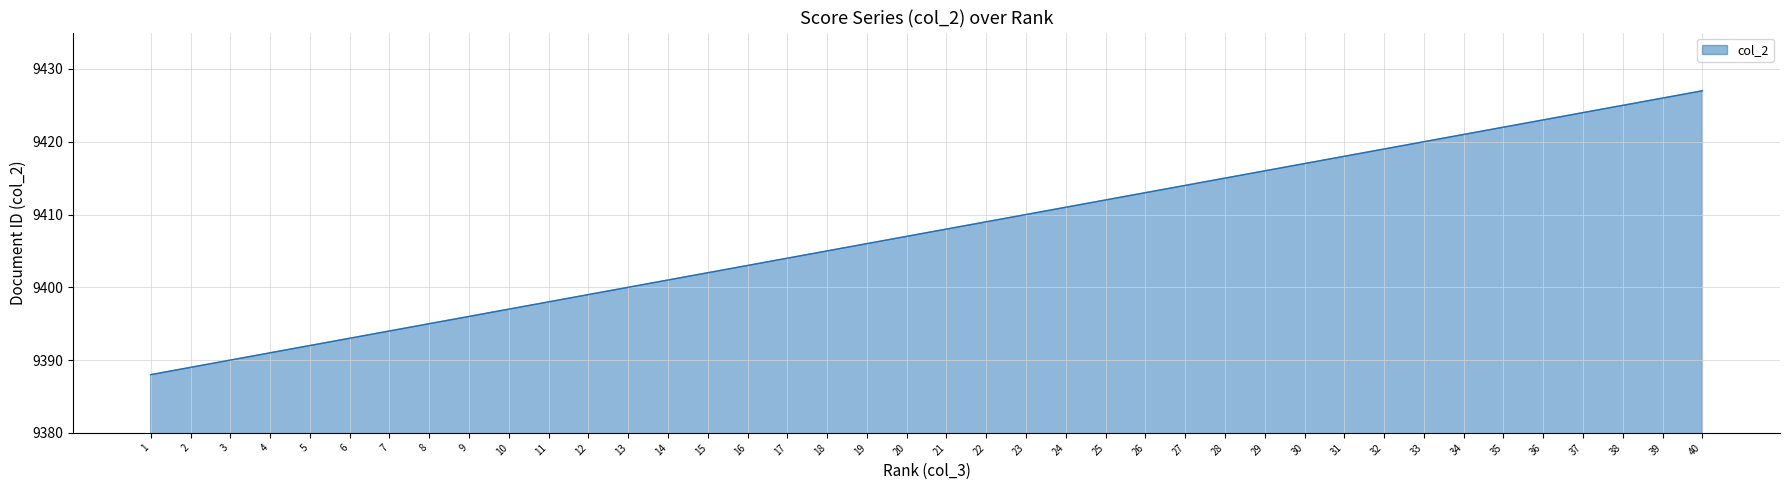

How many lines are shown in the chart?

1